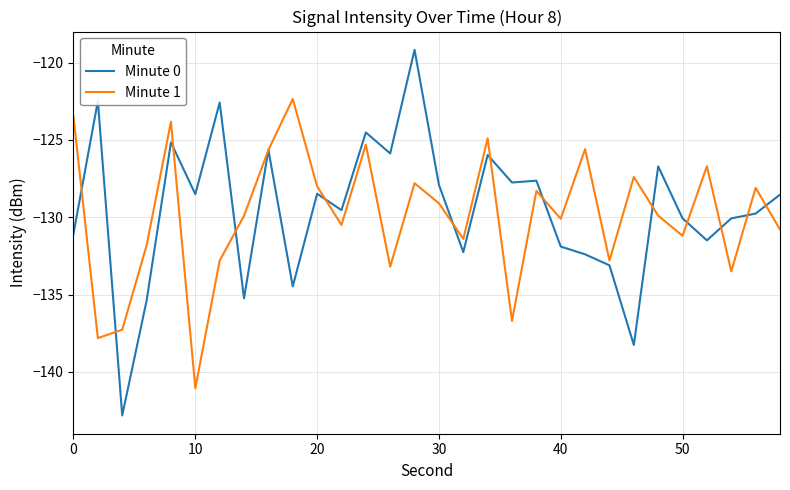

Which series has the widest spread of values?

Minute 0